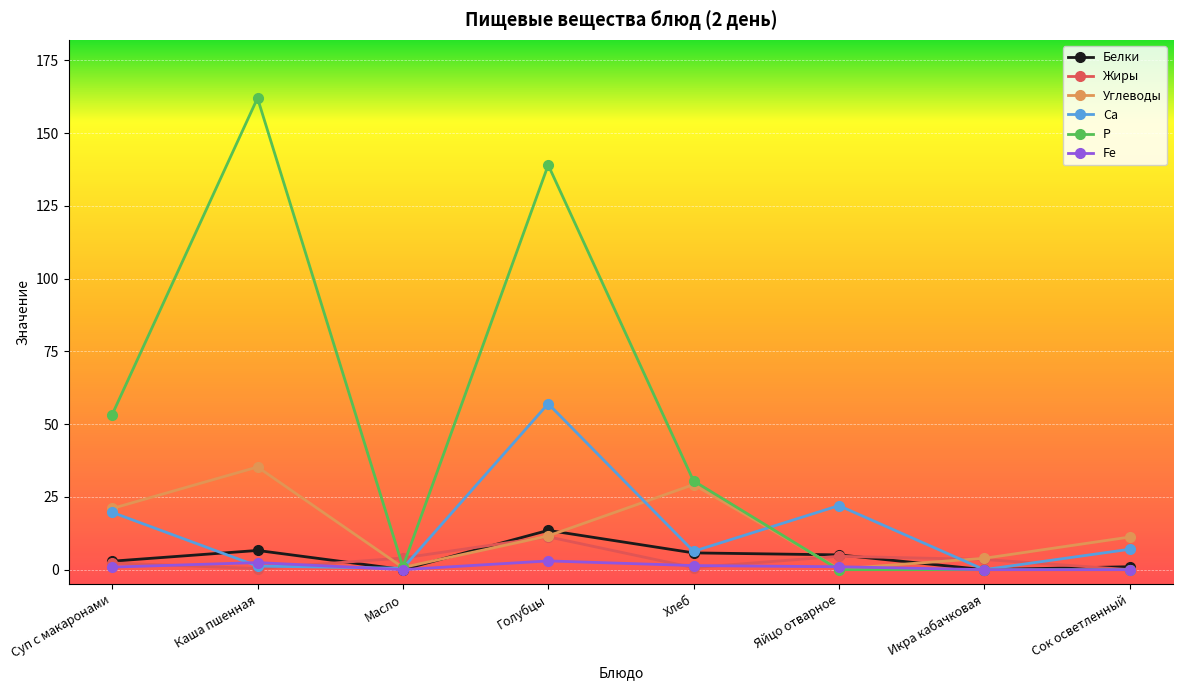

Which series has the largest total across all categories?

Р